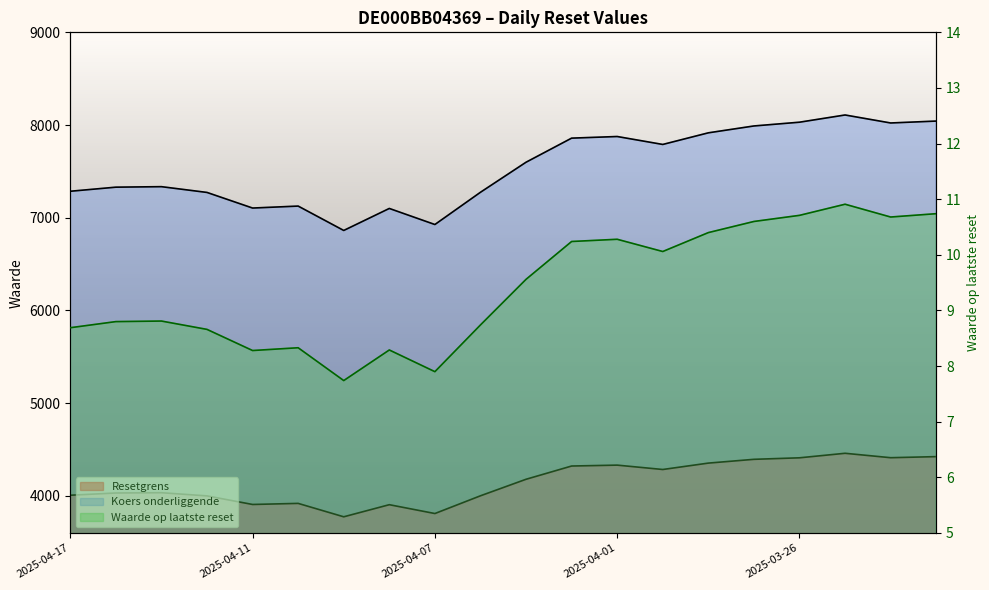

Where is the first local maximum for Koers onderliggende?

2025-04-15